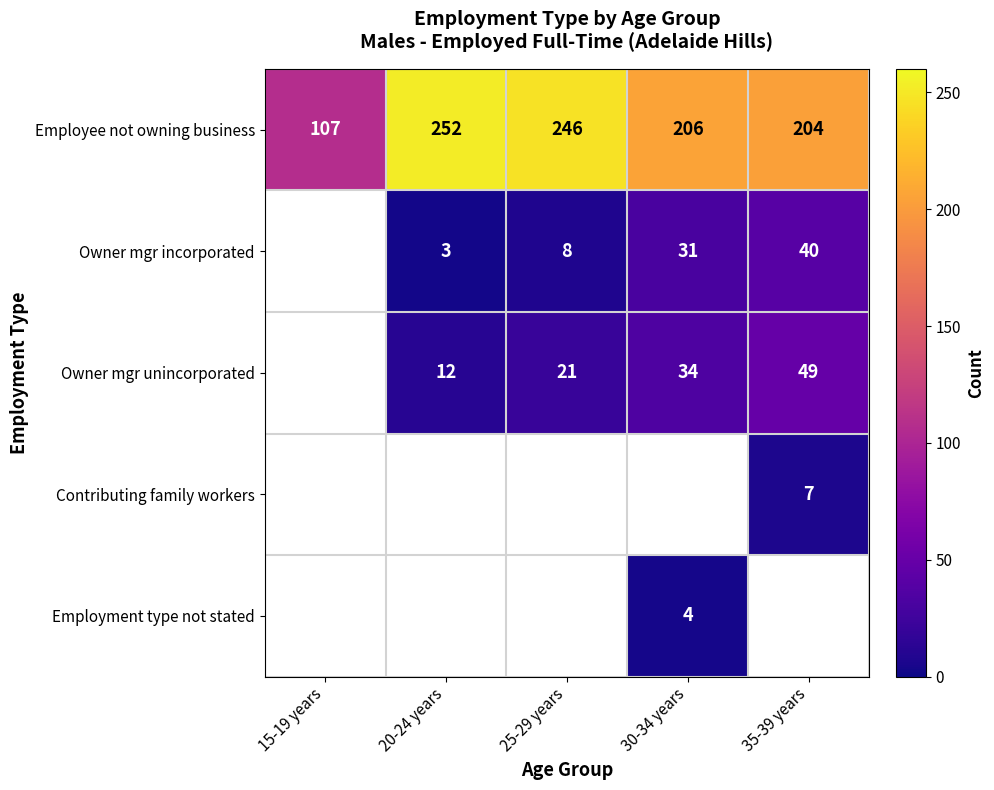

Is the value of Contributing family workers at 20-24 years greater than the value of Owner mgr incorporated at 35-39 years?

No